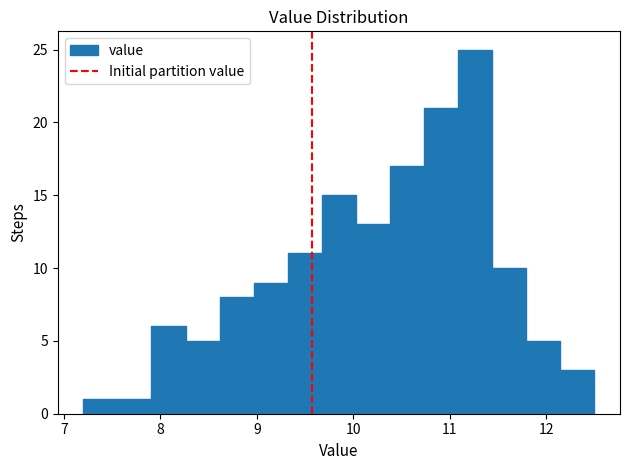

Read against the x-axis, roughly where is the centre of the tallest bar?

11.3